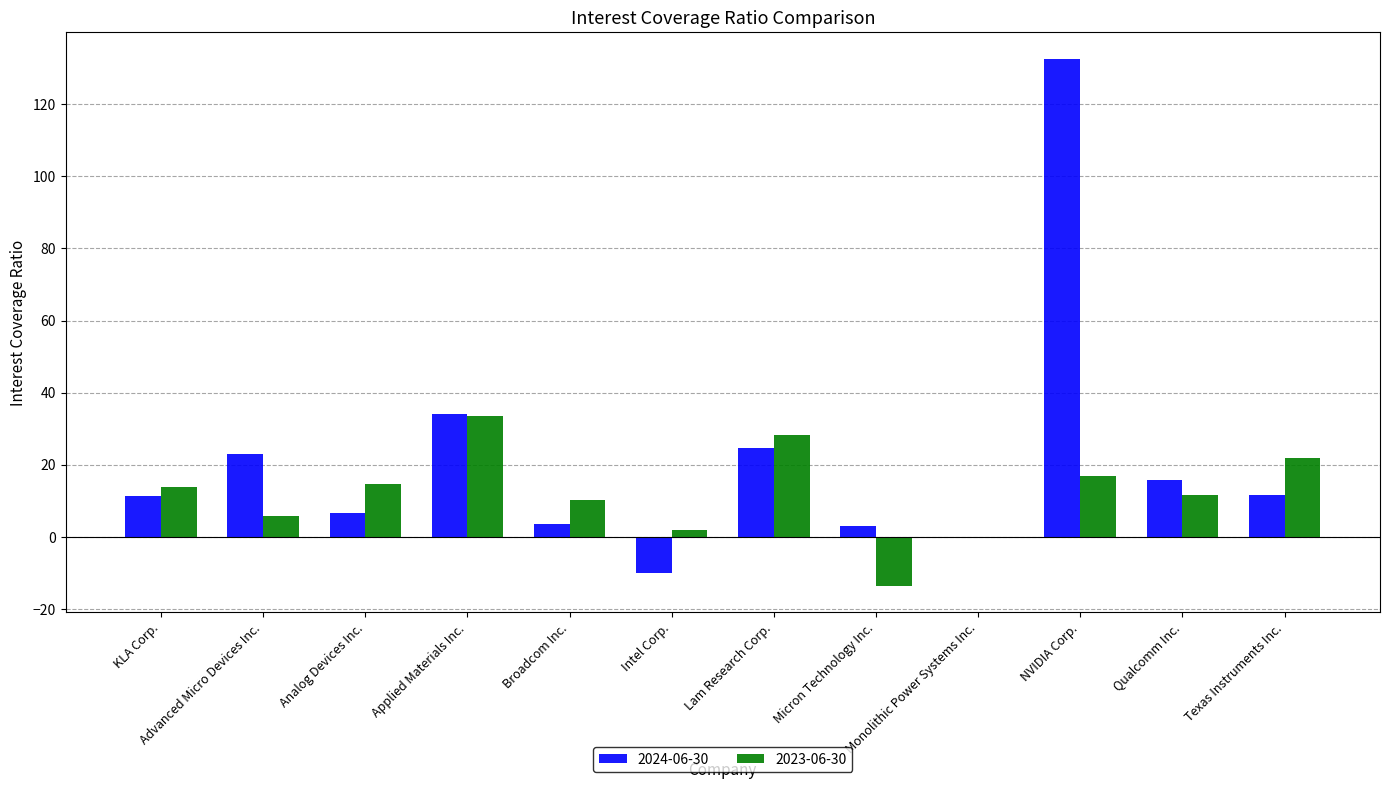

The 2023-06-30 series shows 5.8 at Advanced Micro Devices Inc.. True or false?

True